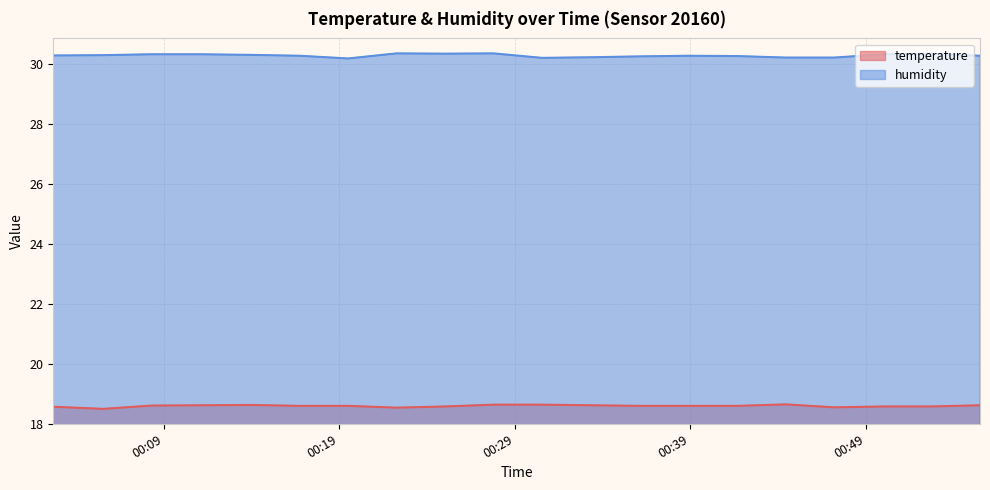

How many interior local peaks does the temperature series have?

2